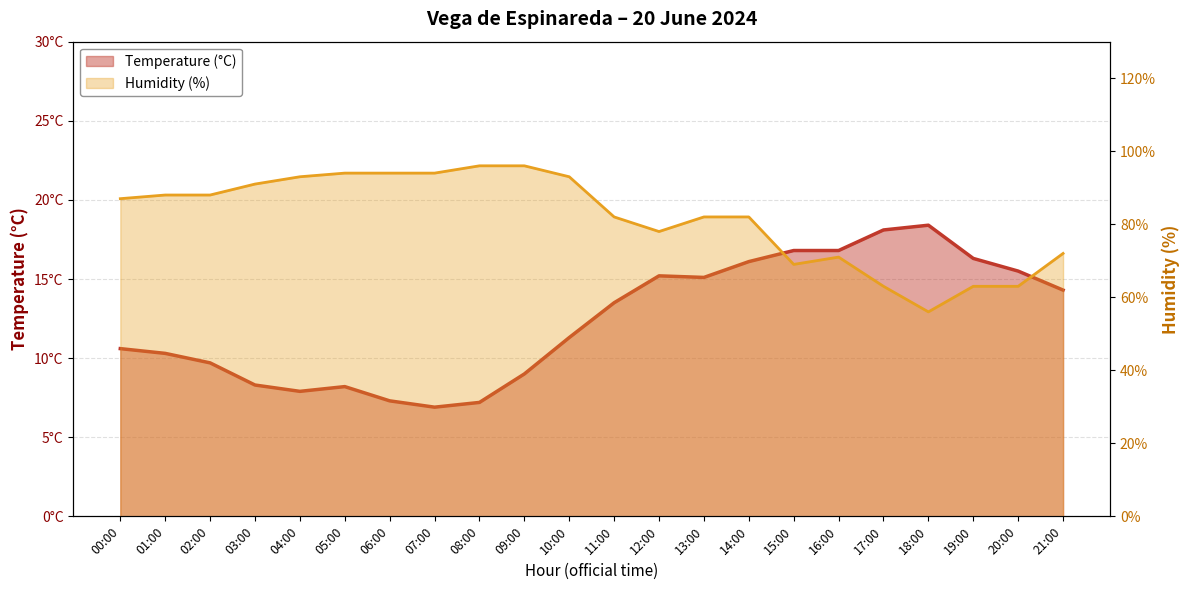

The Temperature (°C) series shows 14.3 at 21:00. True or false?

True